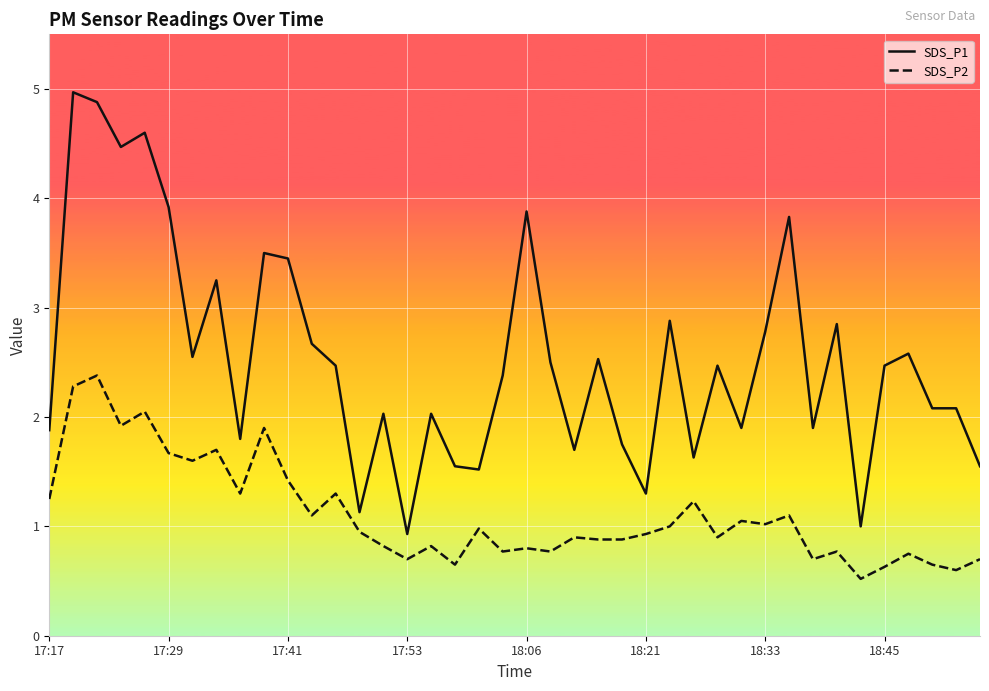

True or false: SDS_P1 and SDS_P2 intersect in this chart.

False